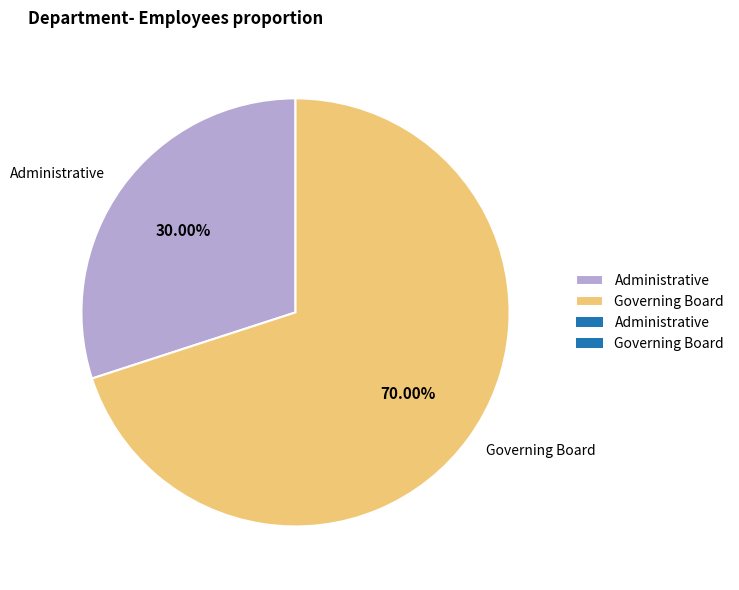

To the nearest percent, what is the difference between the largest and smallest slice percentages?

40%